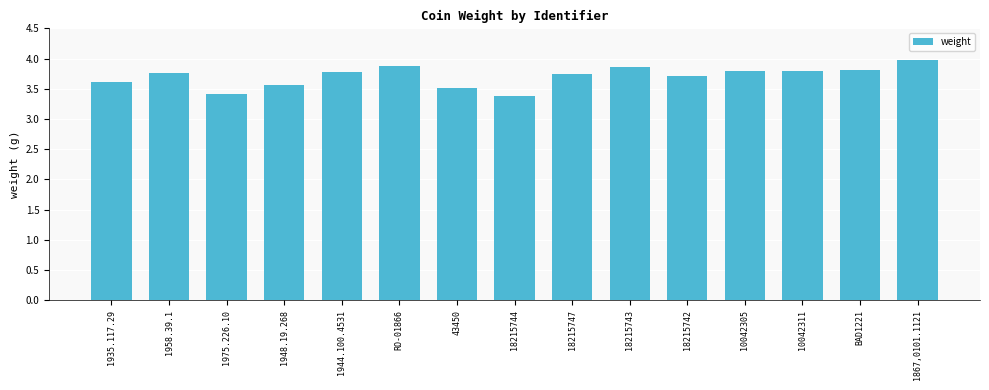

Which has a higher value, 1975.226.10 or 18215742?

18215742